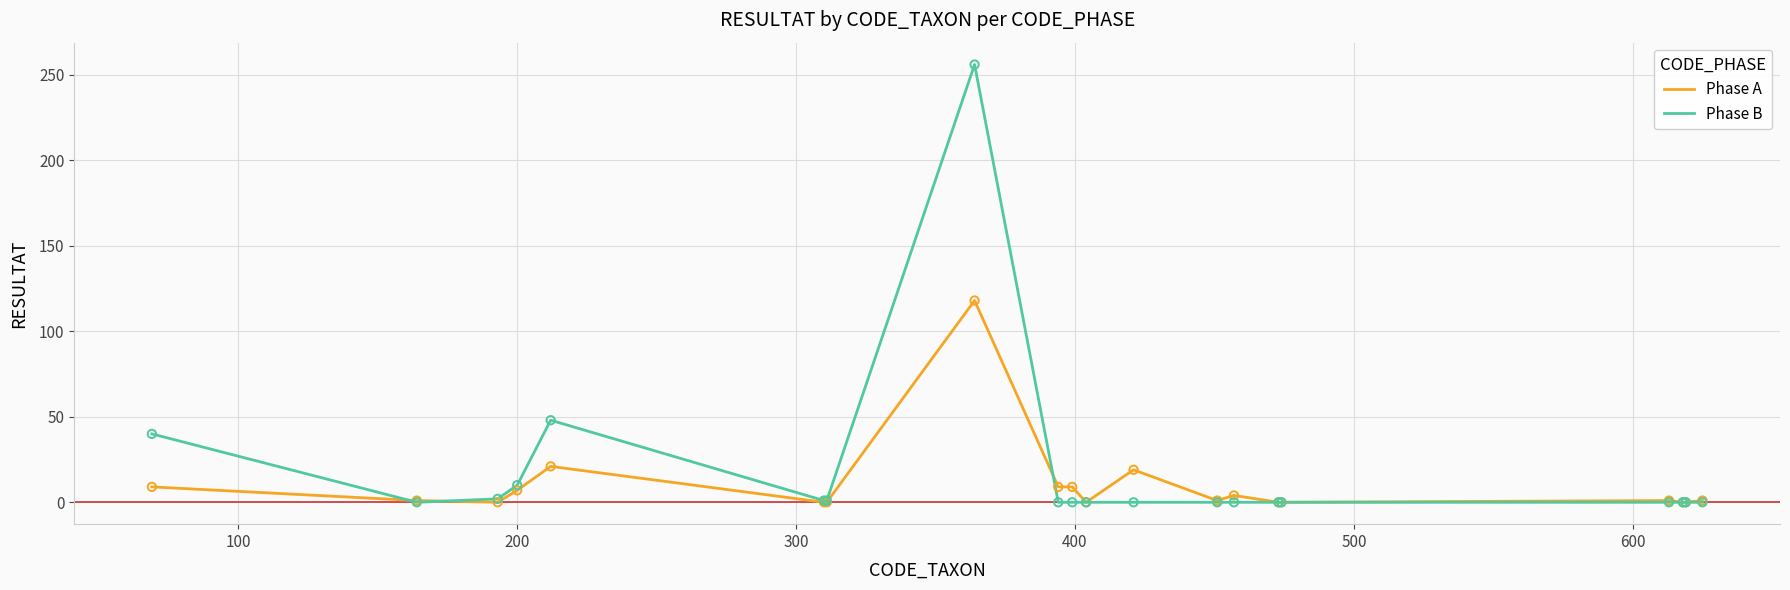

Which series has the largest range (max minus min)?

Phase B